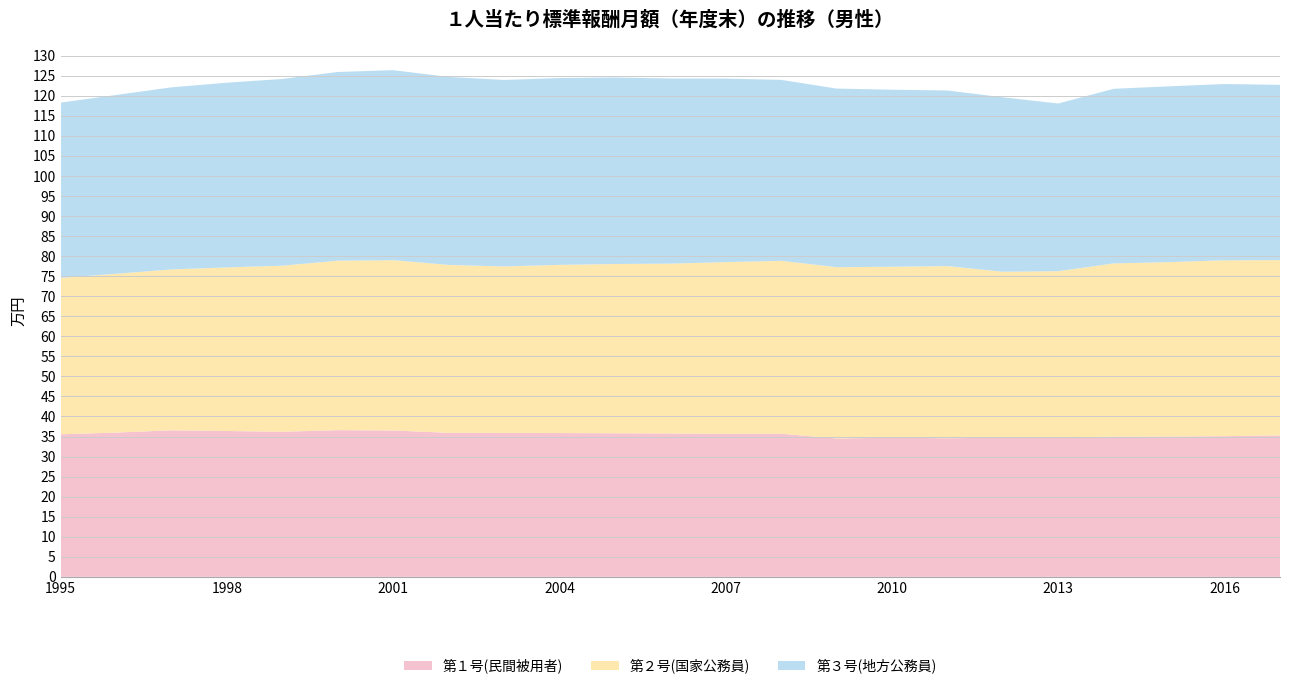

Reading right to left, extract all data points from this chart.

第１号(民間被用者): 2017=352878	2016=350850	2015=350114	2014=349735	2013=347276	2012=347494	2011=345700	2010=347212	2009=345163	2008=356961	2007=356657	2006=357590	2005=358156	2004=358651	2003=358929	2002=359259	2001=365143	2000=365917	1999=361901	1998=363777	1997=365532	1996=359836	1995=355607
第２号(国家公務員): 2017=437087	2016=438784	2015=434919	2014=432059	2013=415003	2012=413525	2011=429373	2010=426248	2009=427198	2008=431279	2007=428405	2006=423633	2005=422162	2004=419494	2003=415251	2002=418791	2001=424731	2000=422664	1999=414168	1998=408035	1997=401240	1996=396041	1995=390009
第３号(地方公務員): 2017=437244	2016=439642	2015=438485	2014=435550	2013=418405	2012=435124	2011=438083	2010=441664	2009=445528	2008=451393	2007=457705	2006=461820	2005=465294	2004=466091	2003=465264	2002=468926	2001=473928	2000=470713	1999=465848	1998=460765	1997=454256	1996=446084	1995=437295